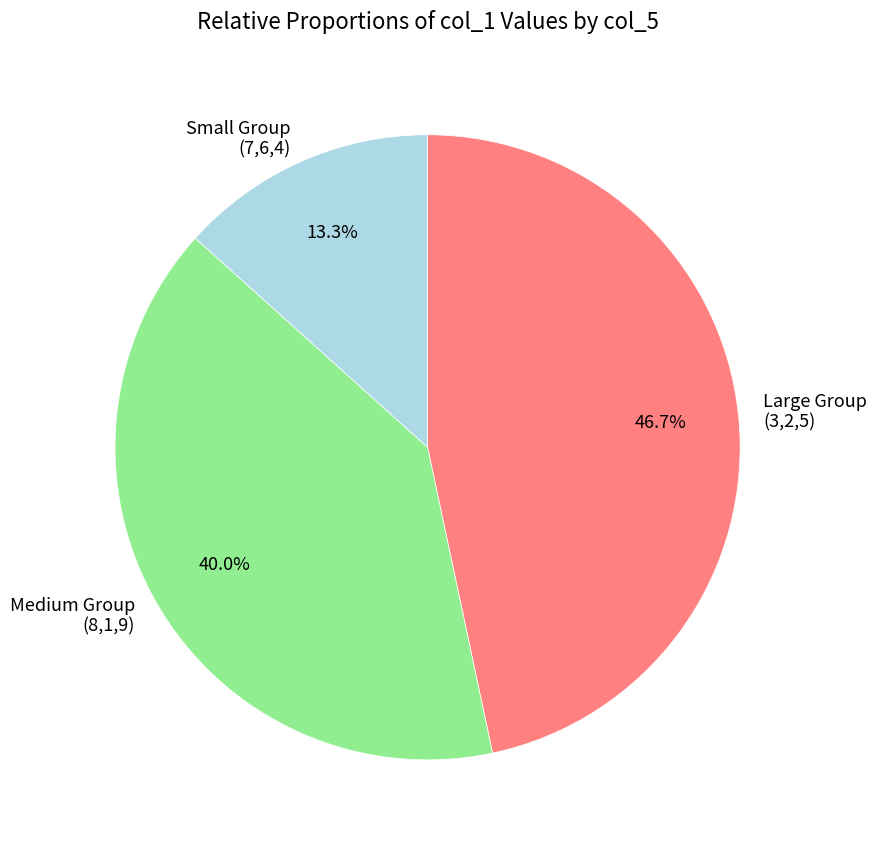

To the nearest percent, what is the difference between the largest and smallest slice percentages?

33%